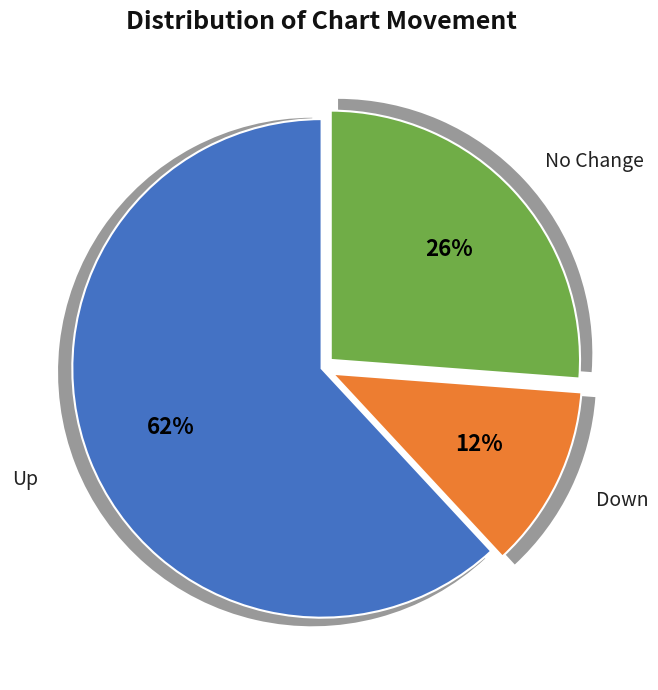

How many slices are in this pie chart?

3